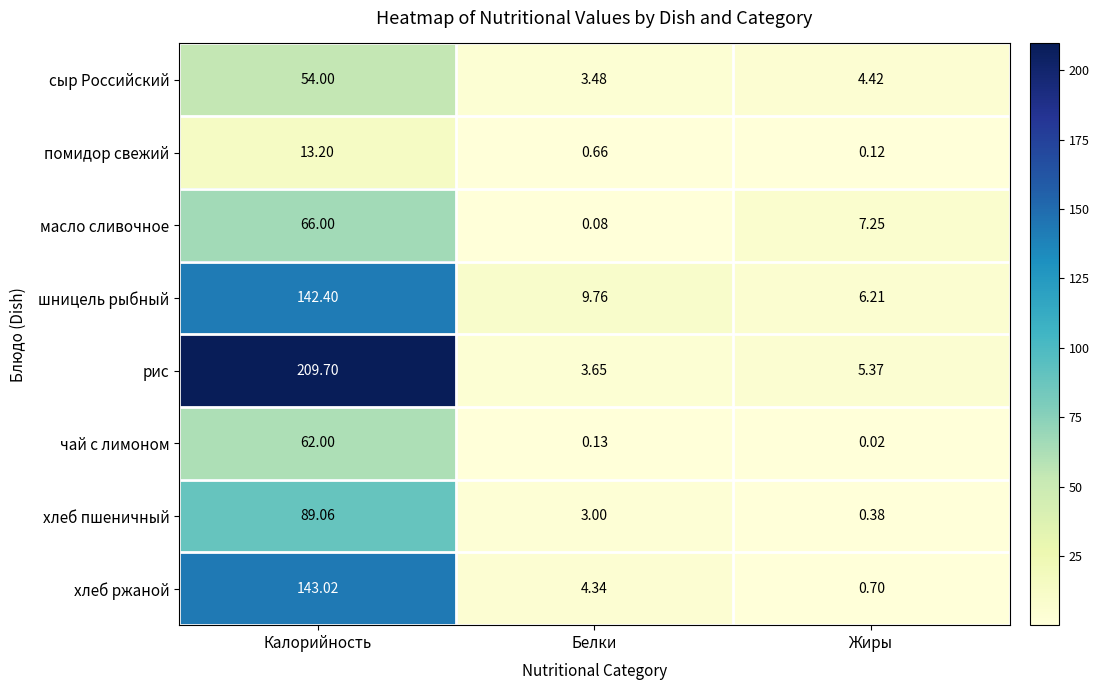

At which label does хлеб ржаной reach its minimum?

Жиры